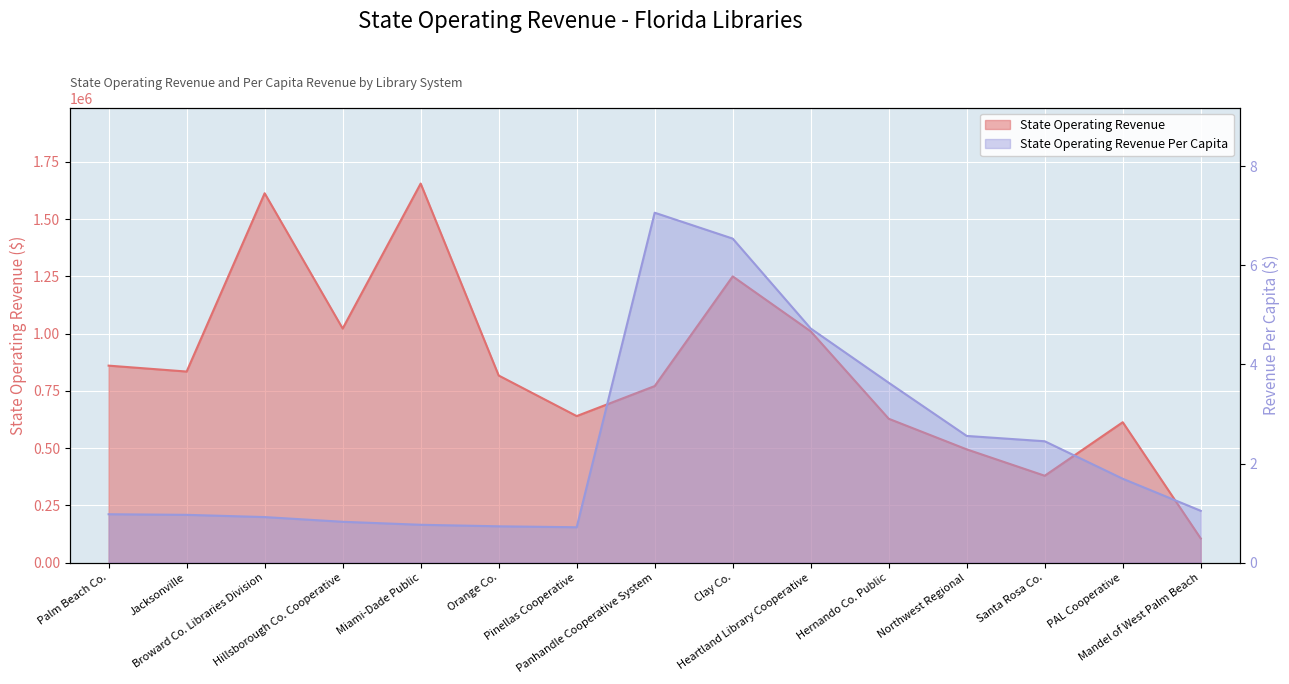

Where is the first local minimum for State Operating Revenue Per Capita?

Pinellas Cooperative